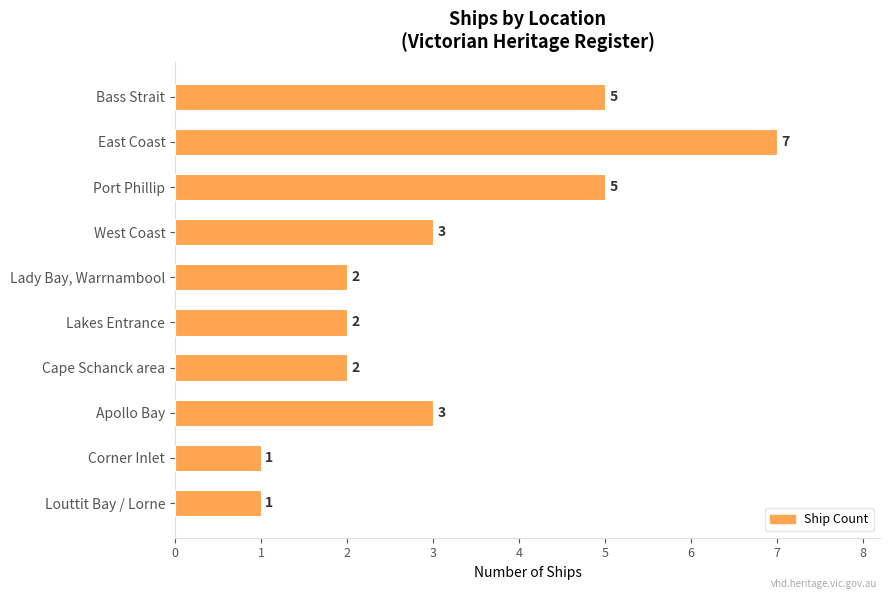

What is the difference between the maximum and minimum values?

6